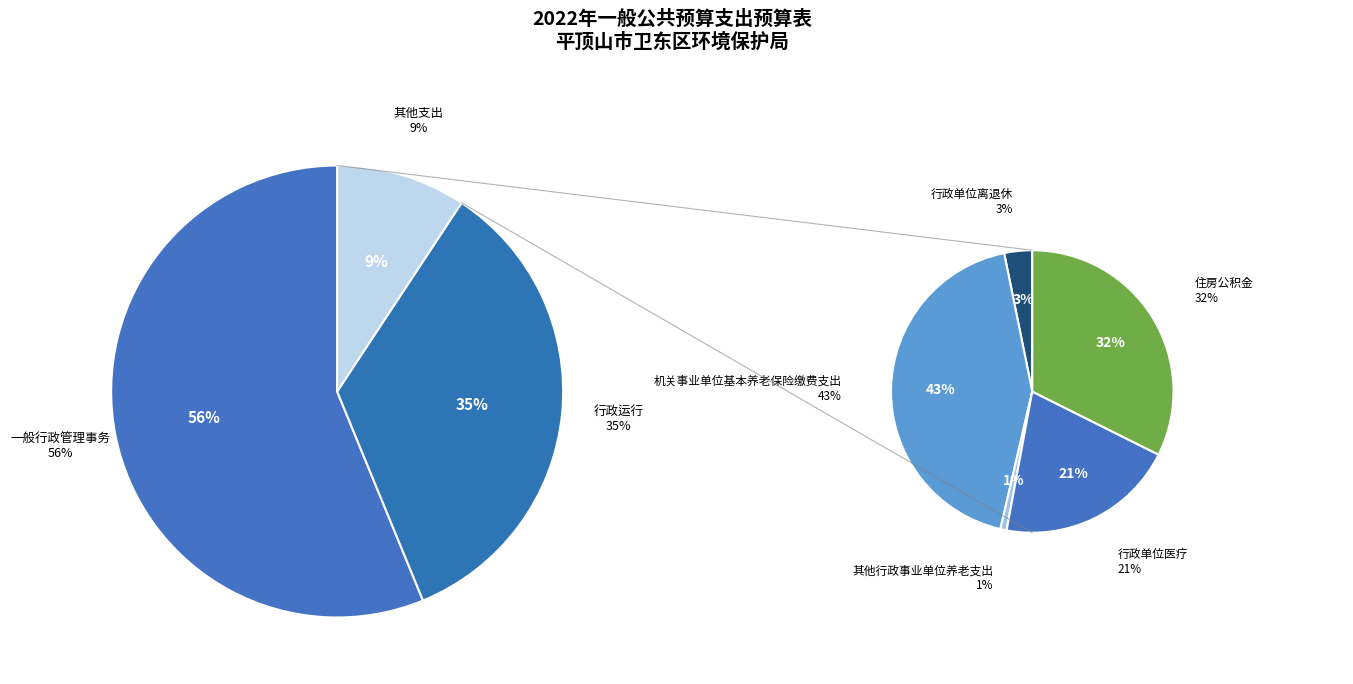

Which slice is the largest?

一般行政管理事务